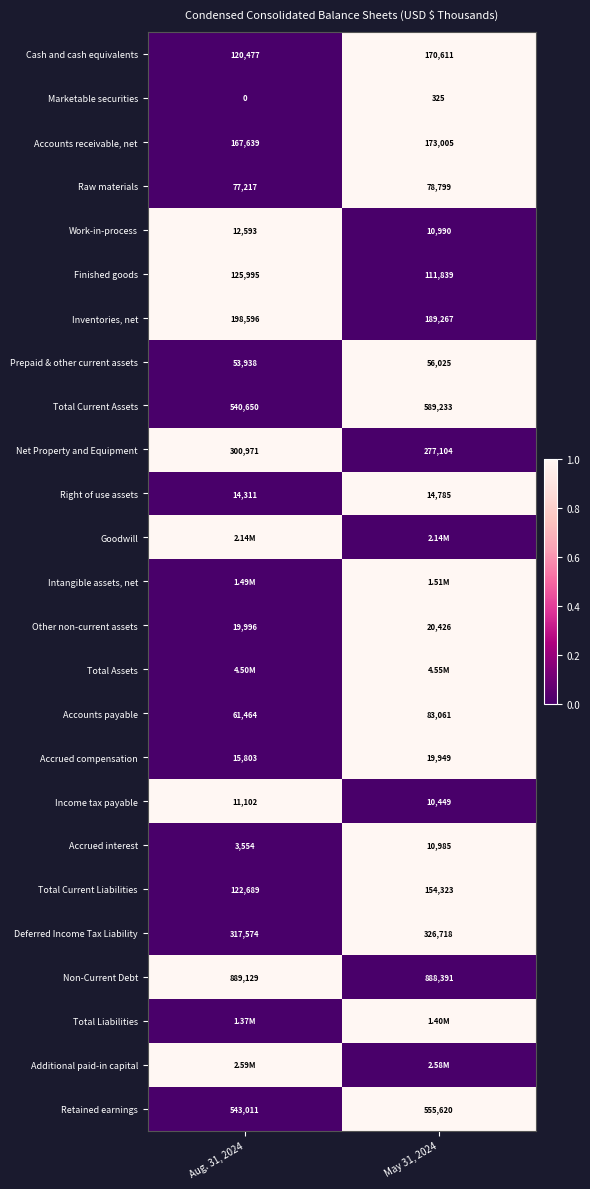

Is the value of Raw materials at May 31, 2024 greater than the value of Finished goods at Aug. 31, 2024?

No